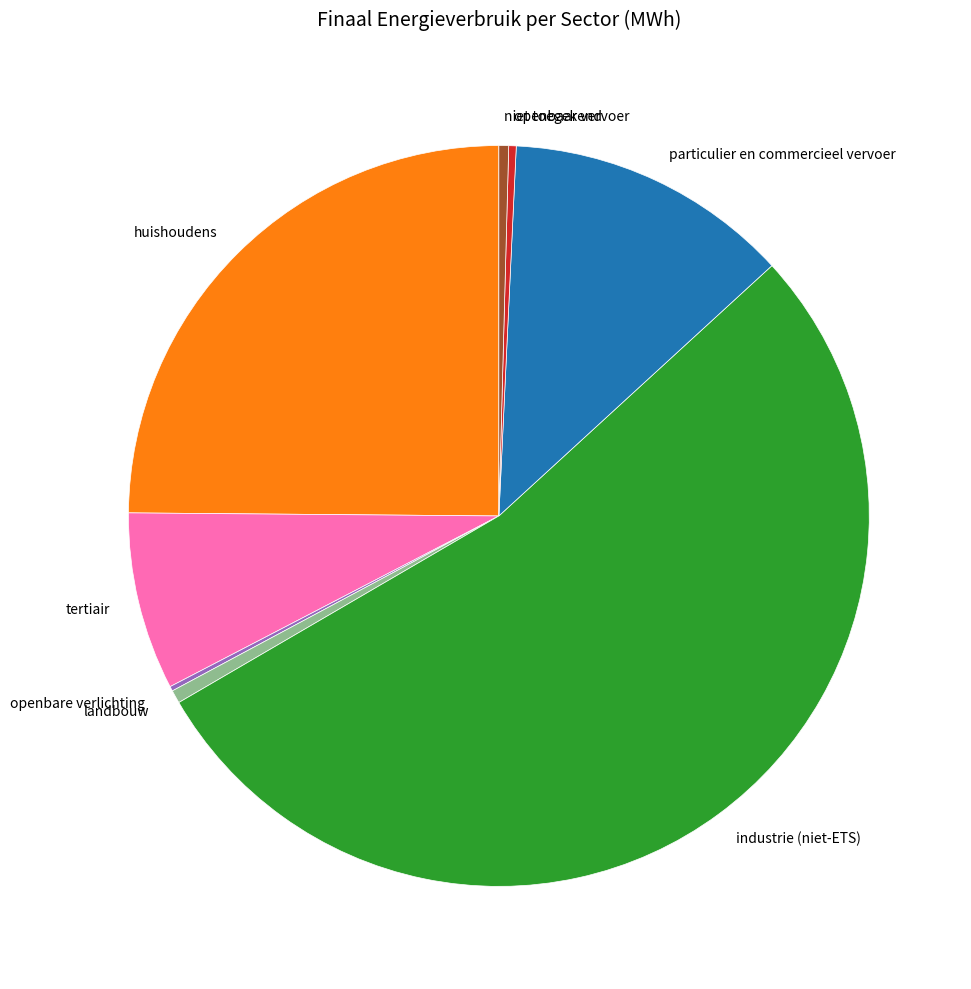

Approximately how many times larger is the value at industrie (niet-ETS) compared to particulier en commercieel vervoer?

4.3